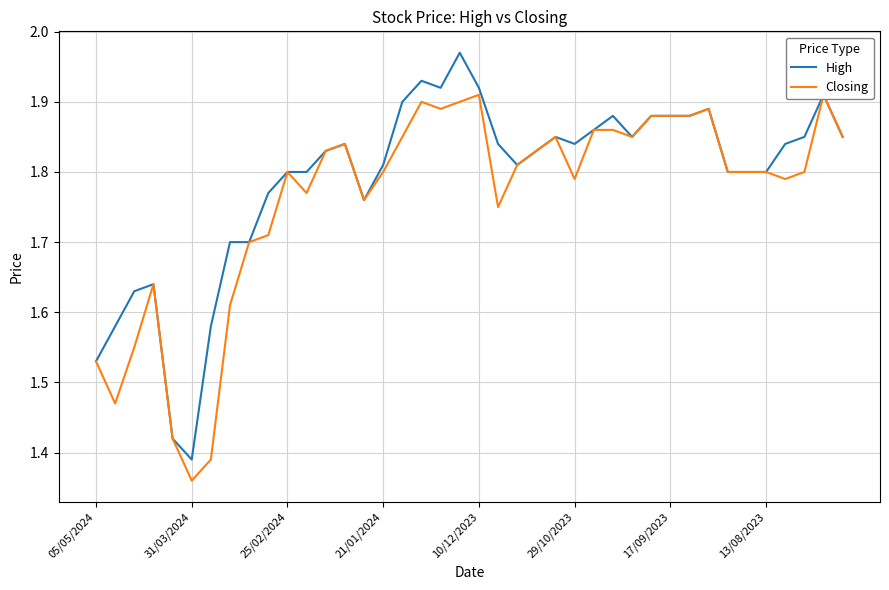

The High series shows 0.8 at 25/02/2024. True or false?

False